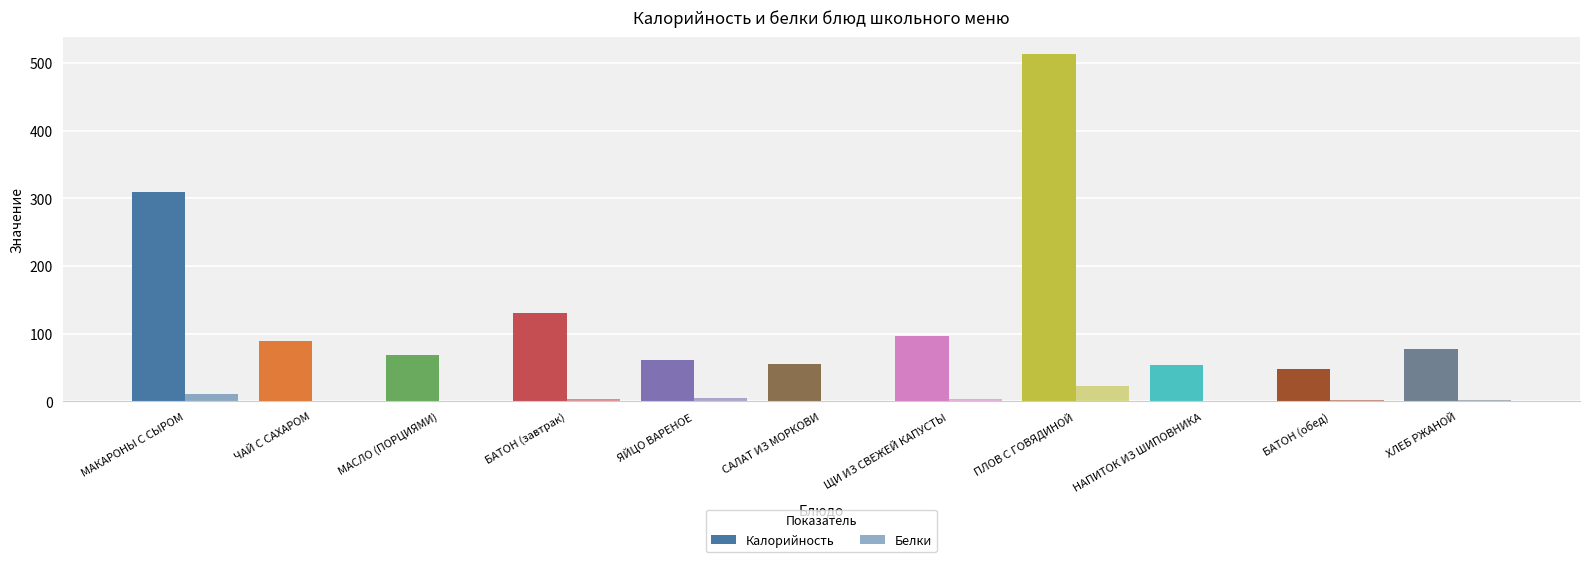

How many data points does each series have?

11